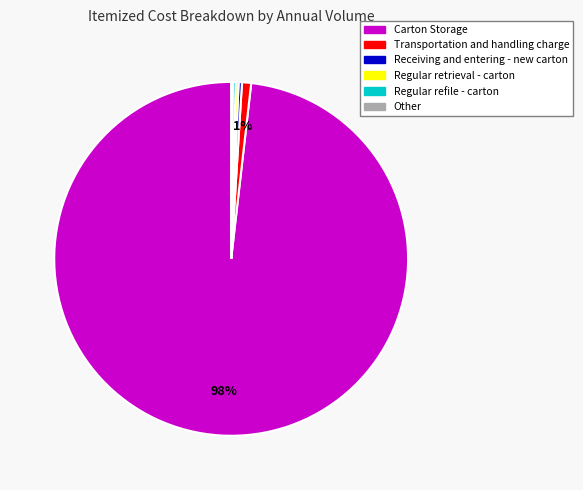

Is there any slice that represents more than half of the pie?

Yes